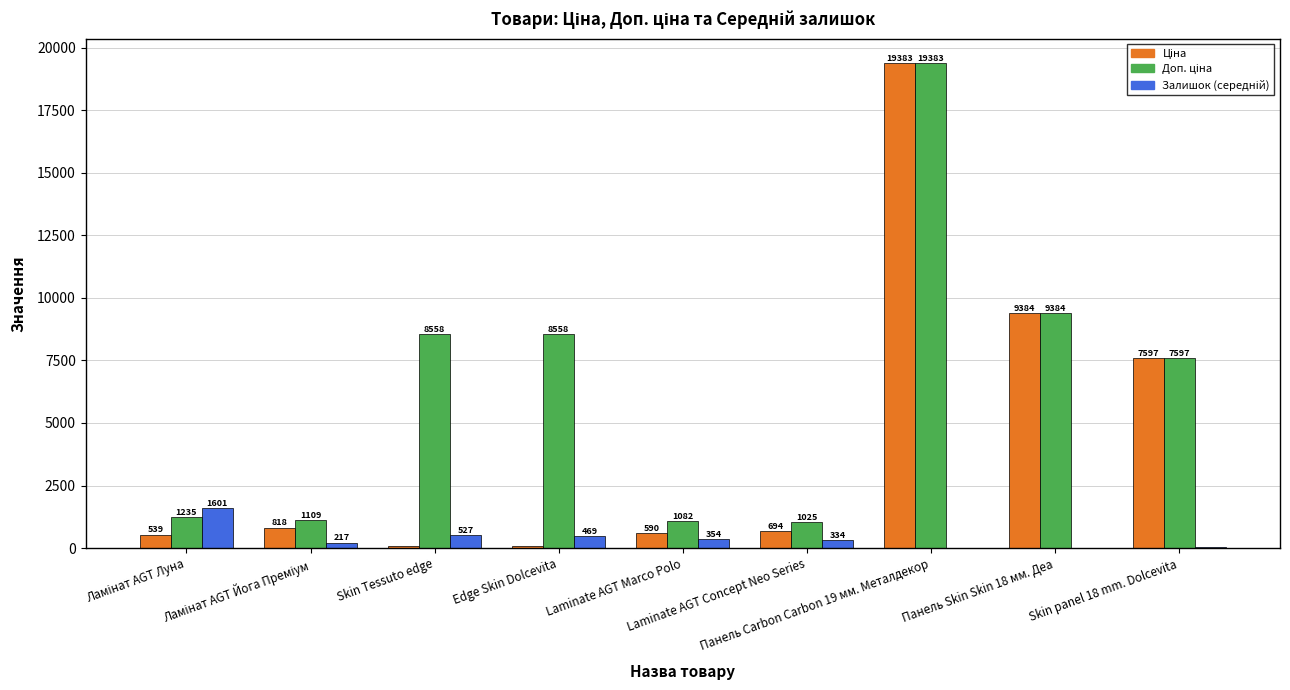

Reading left to right, list all the values displayed in this chart.

Ціна: 539.0	818.5	85.6	85.6	589.9	693.7	19382.5	9384.0	7596.5
Доп. ціна: 1235.4	1109.2	8557.5	8557.5	1081.7	1024.6	19382.5	9384.0	7596.5
Залишок (середній): 1601.3	217.0	526.8	468.8	354.0	333.7	4.6	18.0	29.0